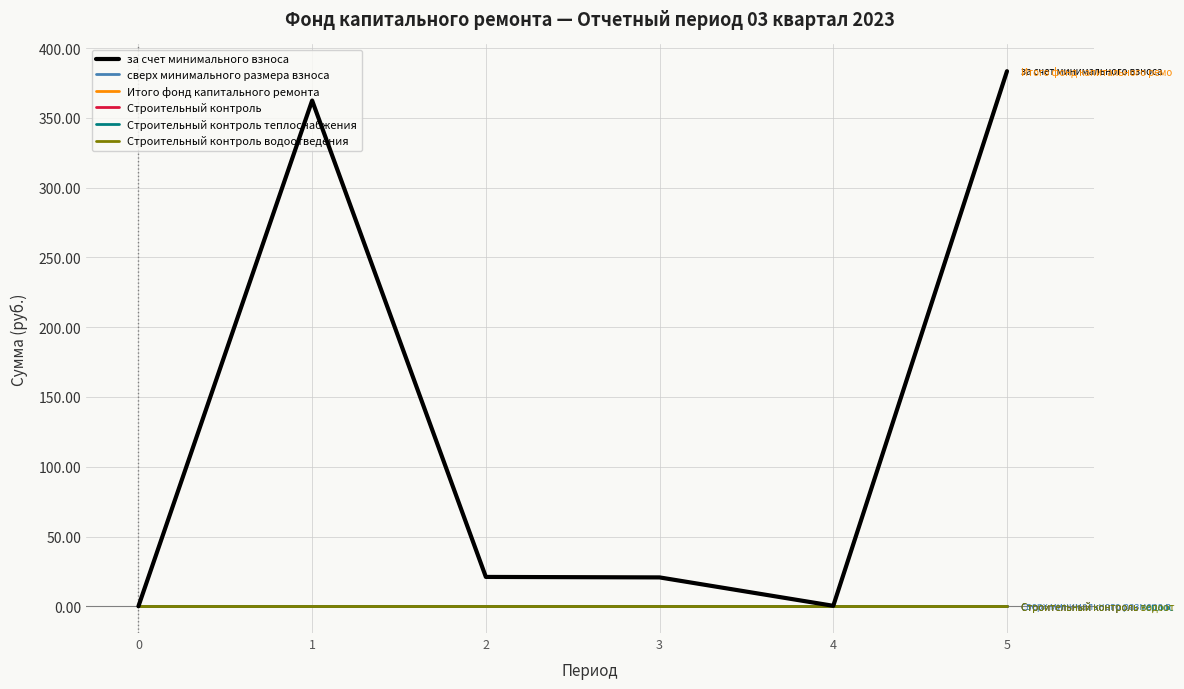

What is the spread (max minus min) of values at 5?

383.5